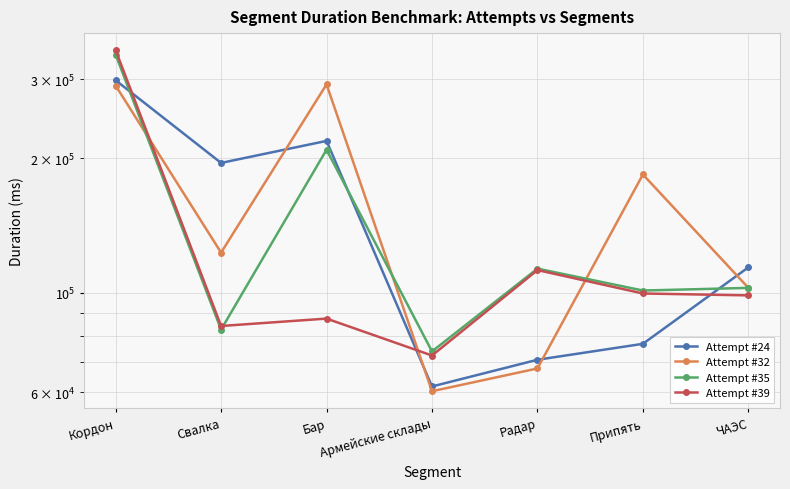

What is the spread (max minus min) of values at Радар?

45509